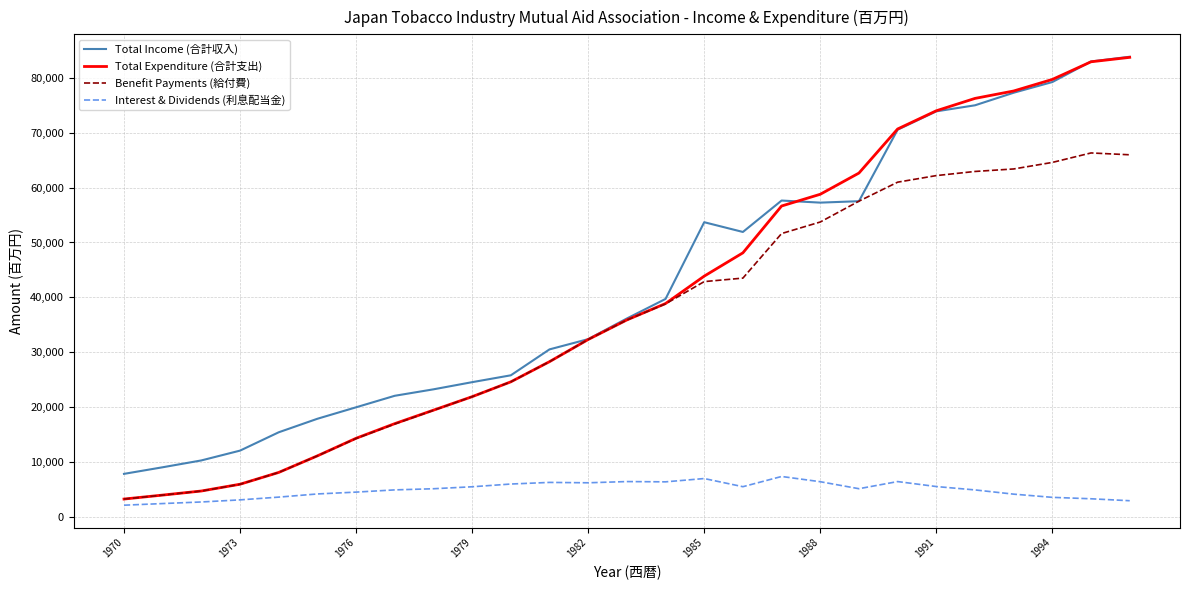

What is the difference between the maximum and minimum values in the Benefit Payments (給付費) series?

63052